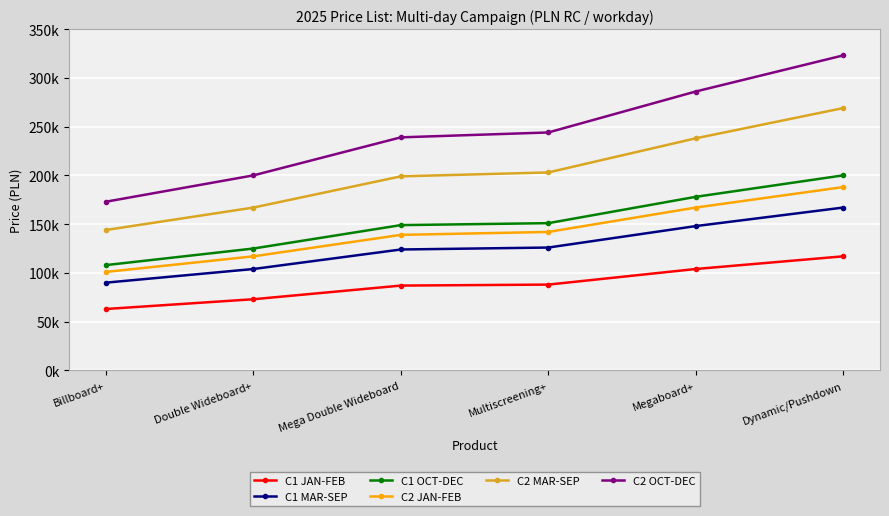

Is this an area chart (filled region under the line)?

No